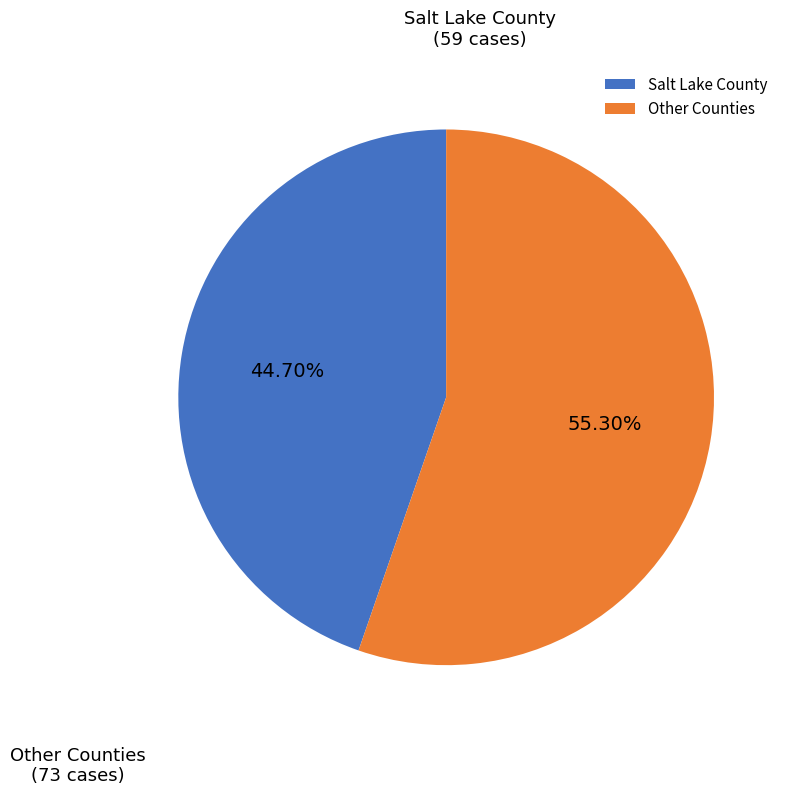

Rank the categories by value from lowest to highest.

Salt Lake County, Other Counties